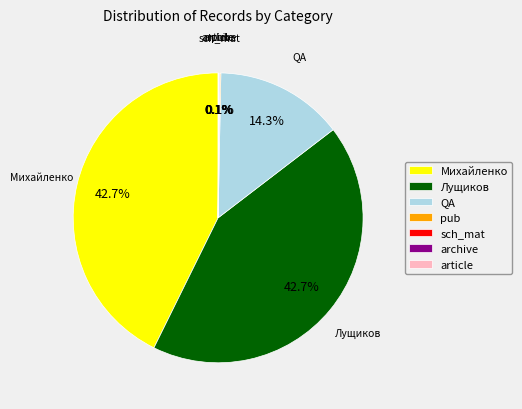

Is Михайленко the majority of the pie?

No